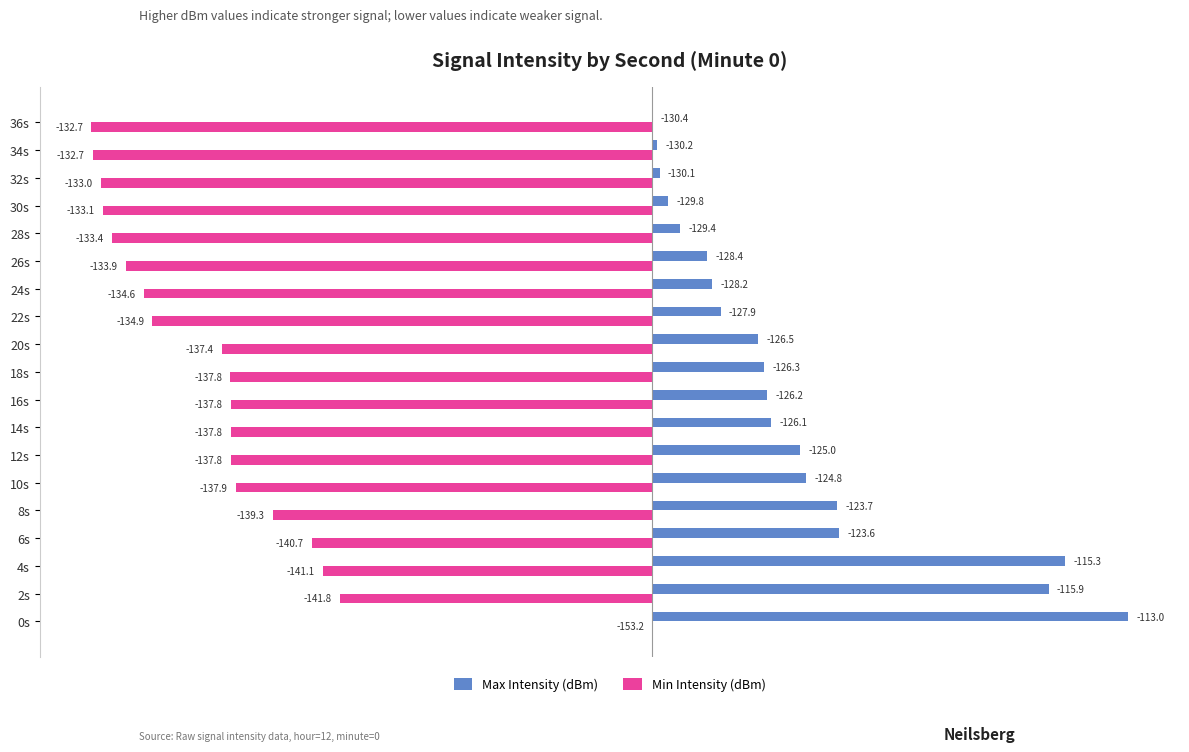

What are all the series names shown in the legend?

Max Intensity (dBm), Min Intensity (dBm)